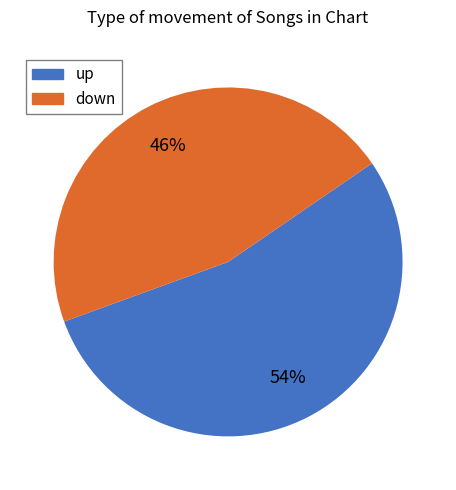

What is the ratio of the value at up to the value at down?

1.2